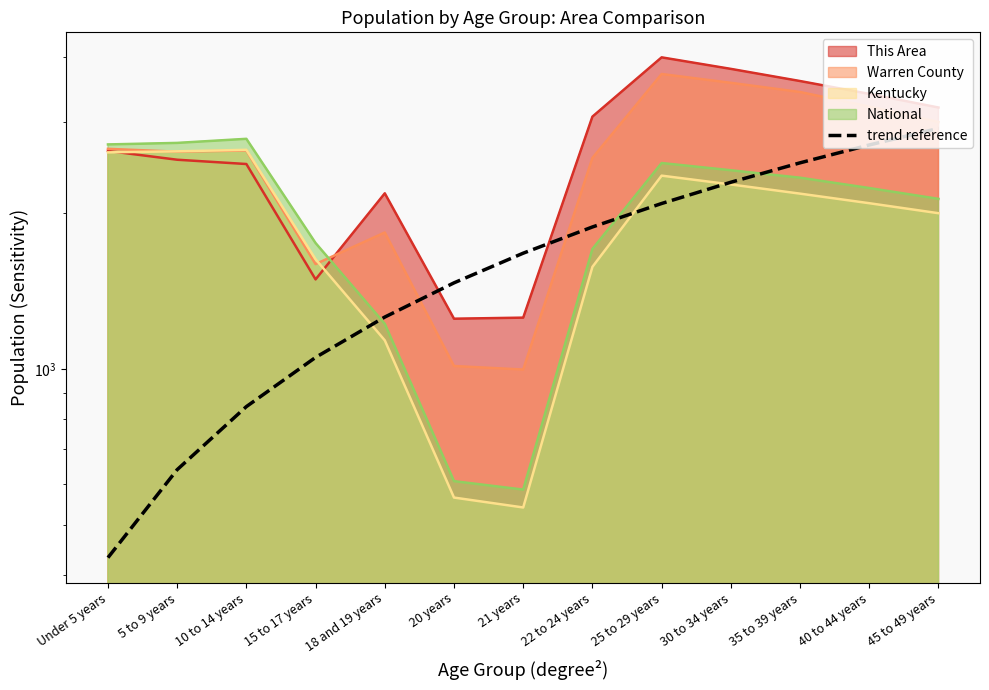

The chart shows a value of 4331.6 at 35 to 39 years. True or false?

False